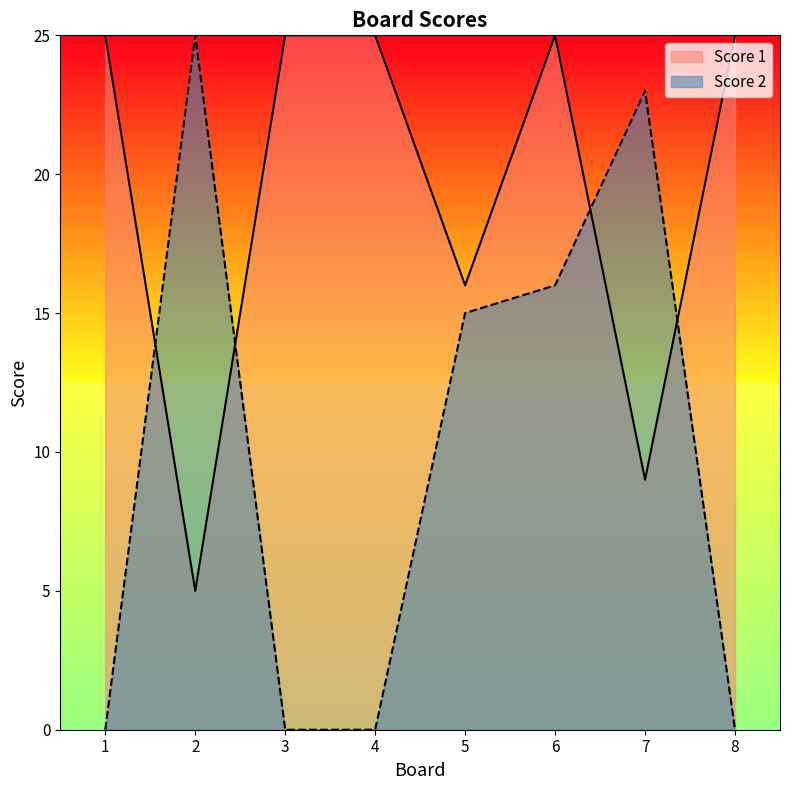

How many lines are shown in the chart?

2